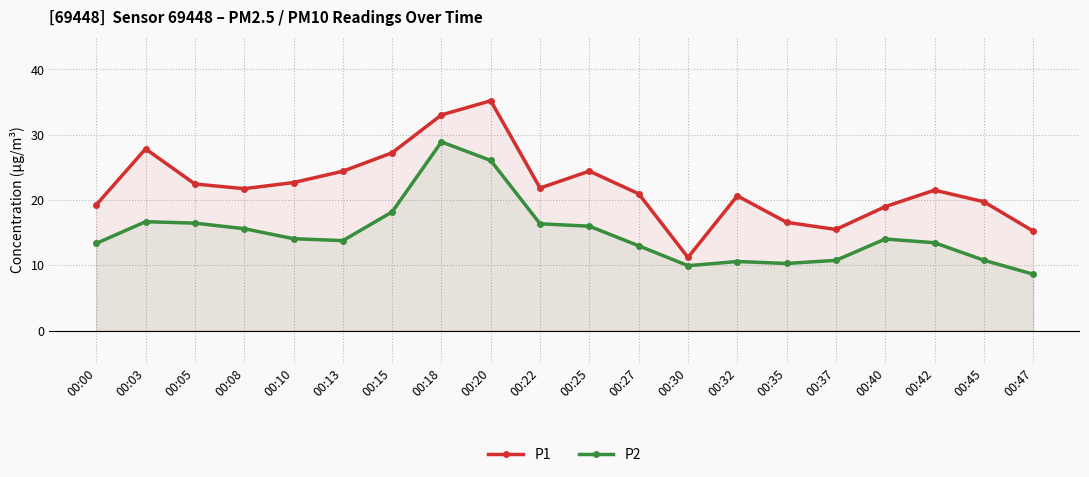

How many data points does each series have?

20